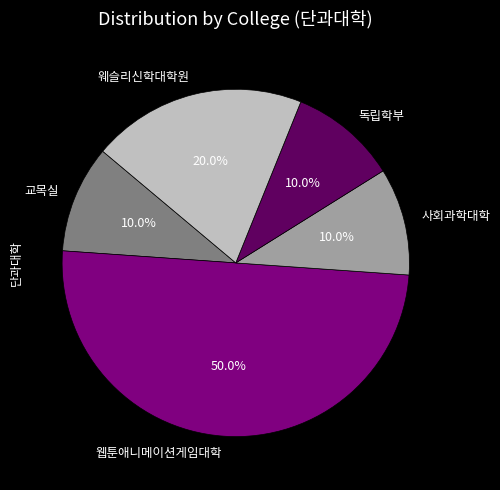

How many segments does this pie chart have?

5